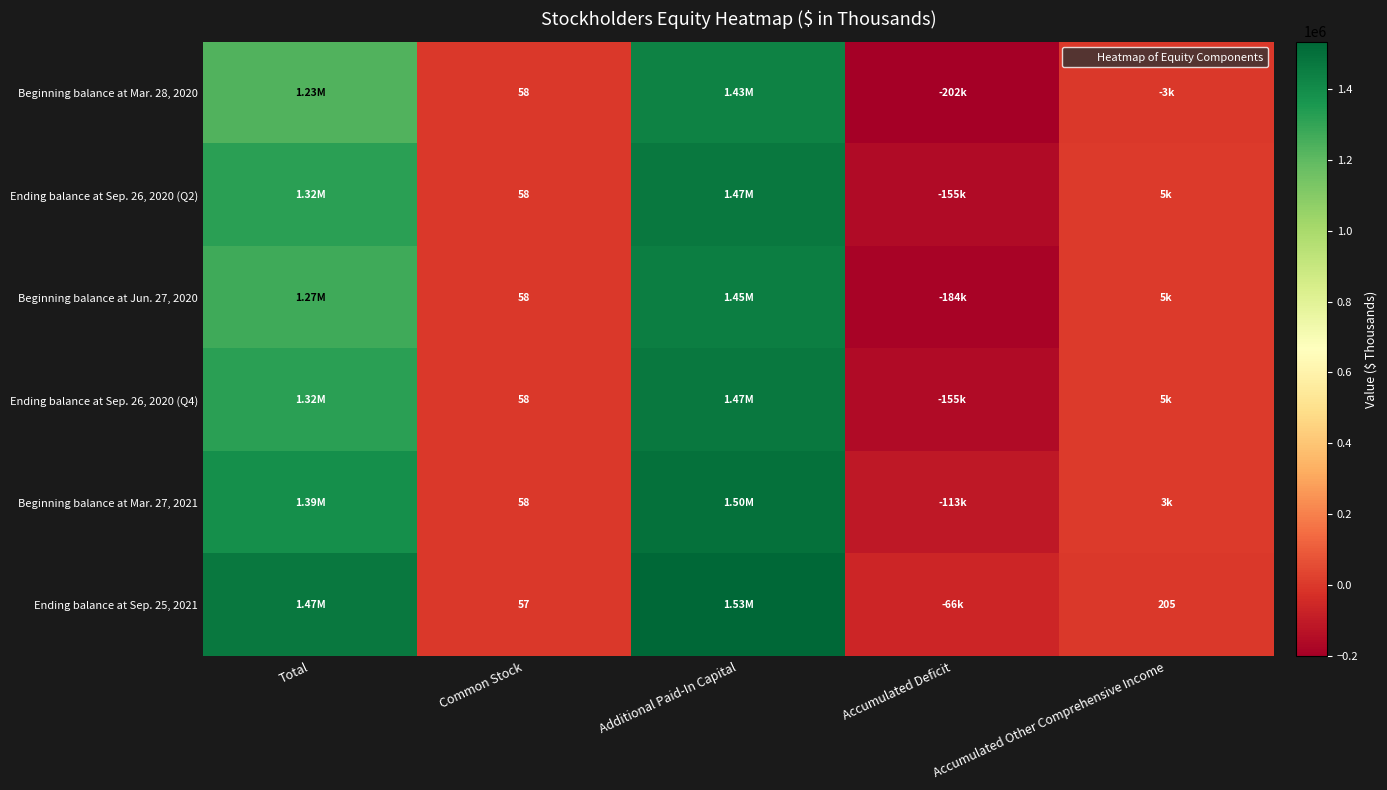

How many values in the Ending balance at Sep. 26, 2020 (Q2) series exceed 5113?

2